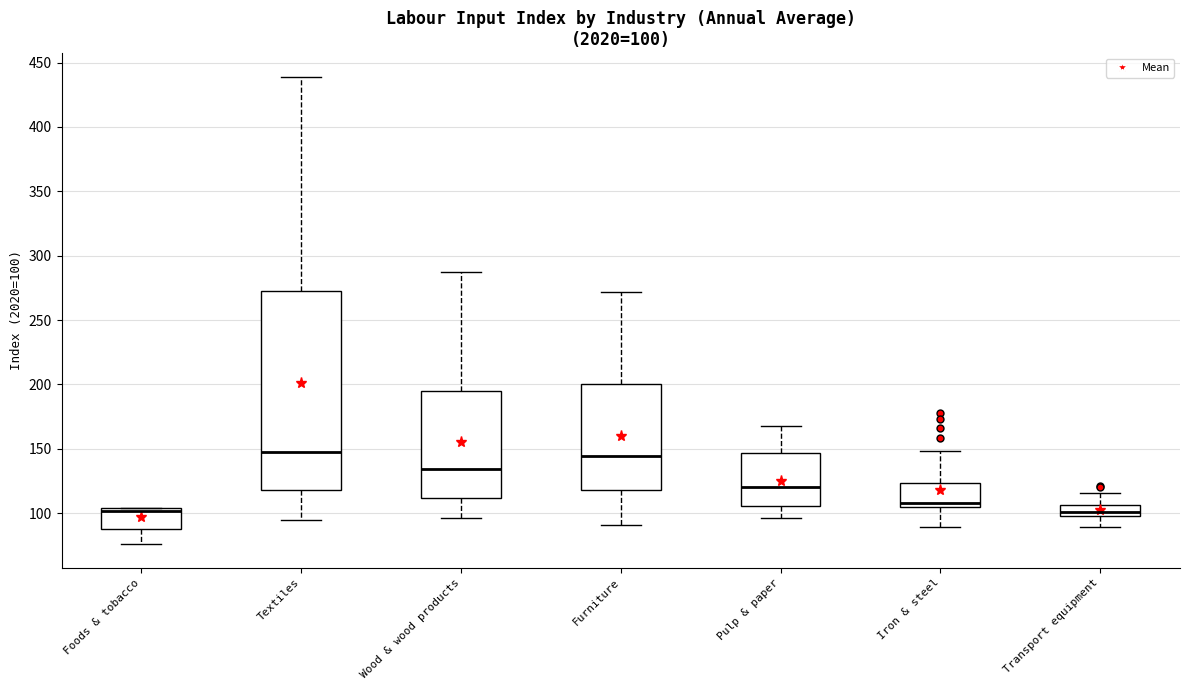

Comparing the boxes themselves (not the whiskers), which one is the tallest?

Textiles